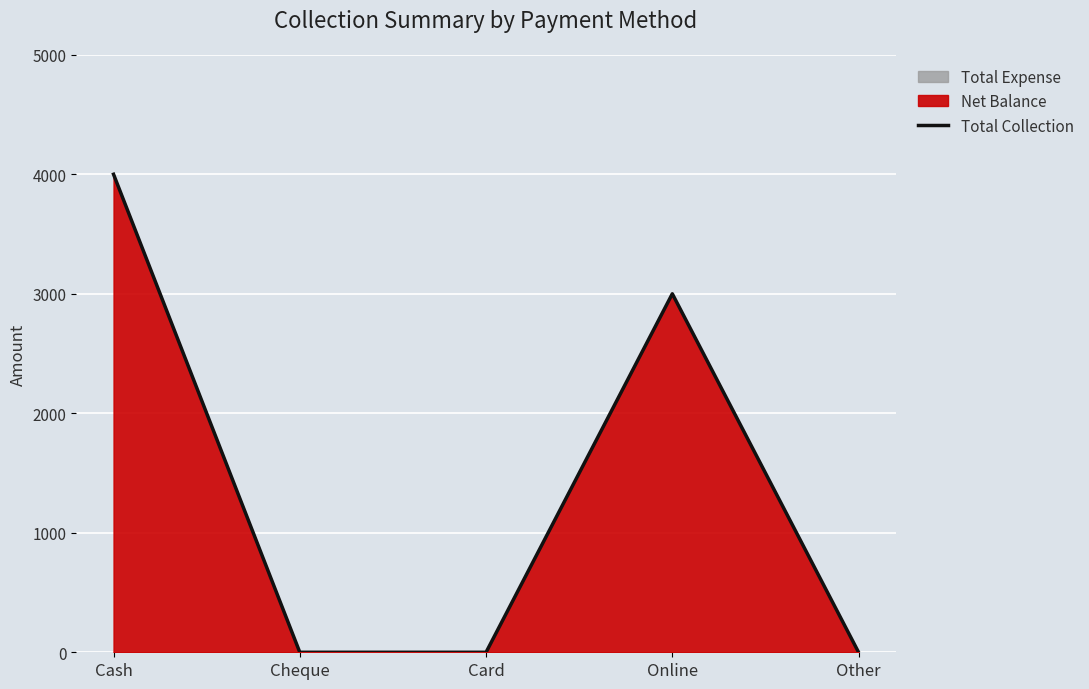

How many positive values are there?

2